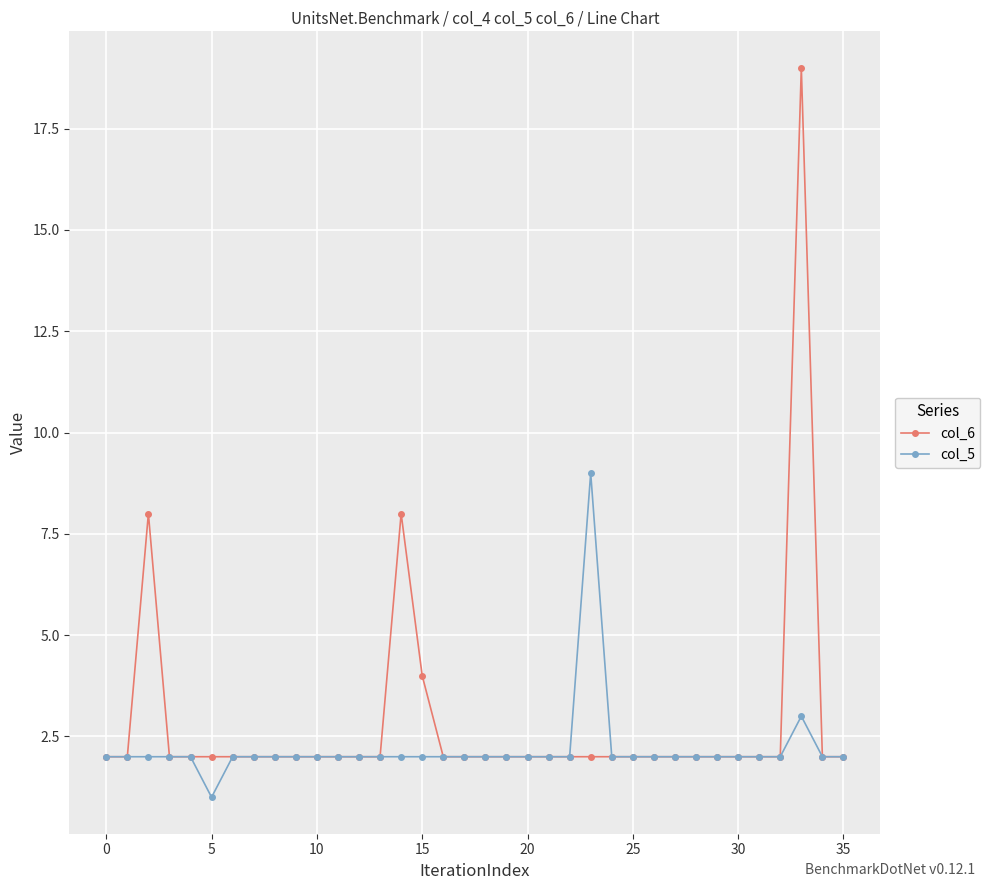

At how many categories does at least one series exceed 6?

4